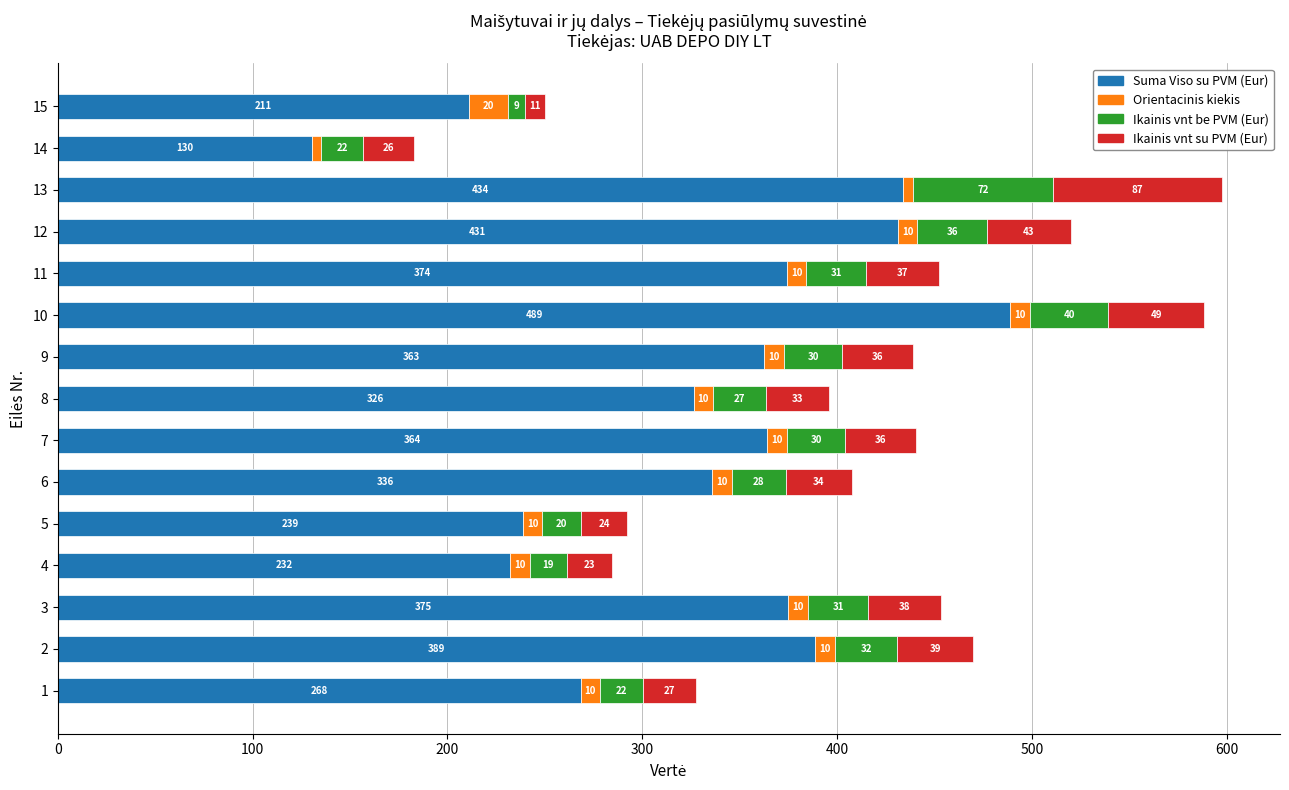

At which category is the sum across all series the highest?

13